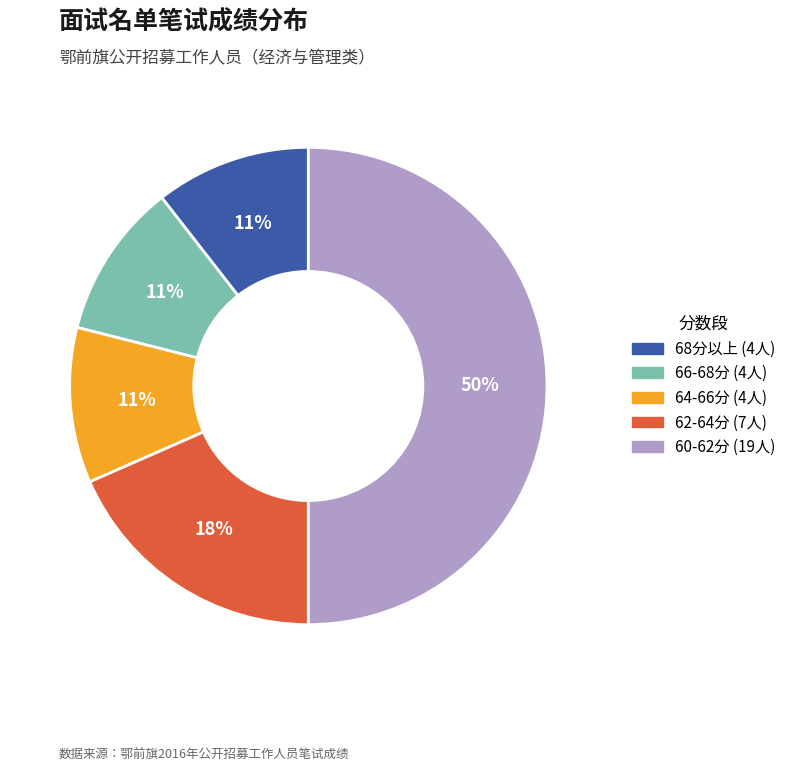

To the nearest percent, what is the difference between the largest and smallest slice percentages?

39%